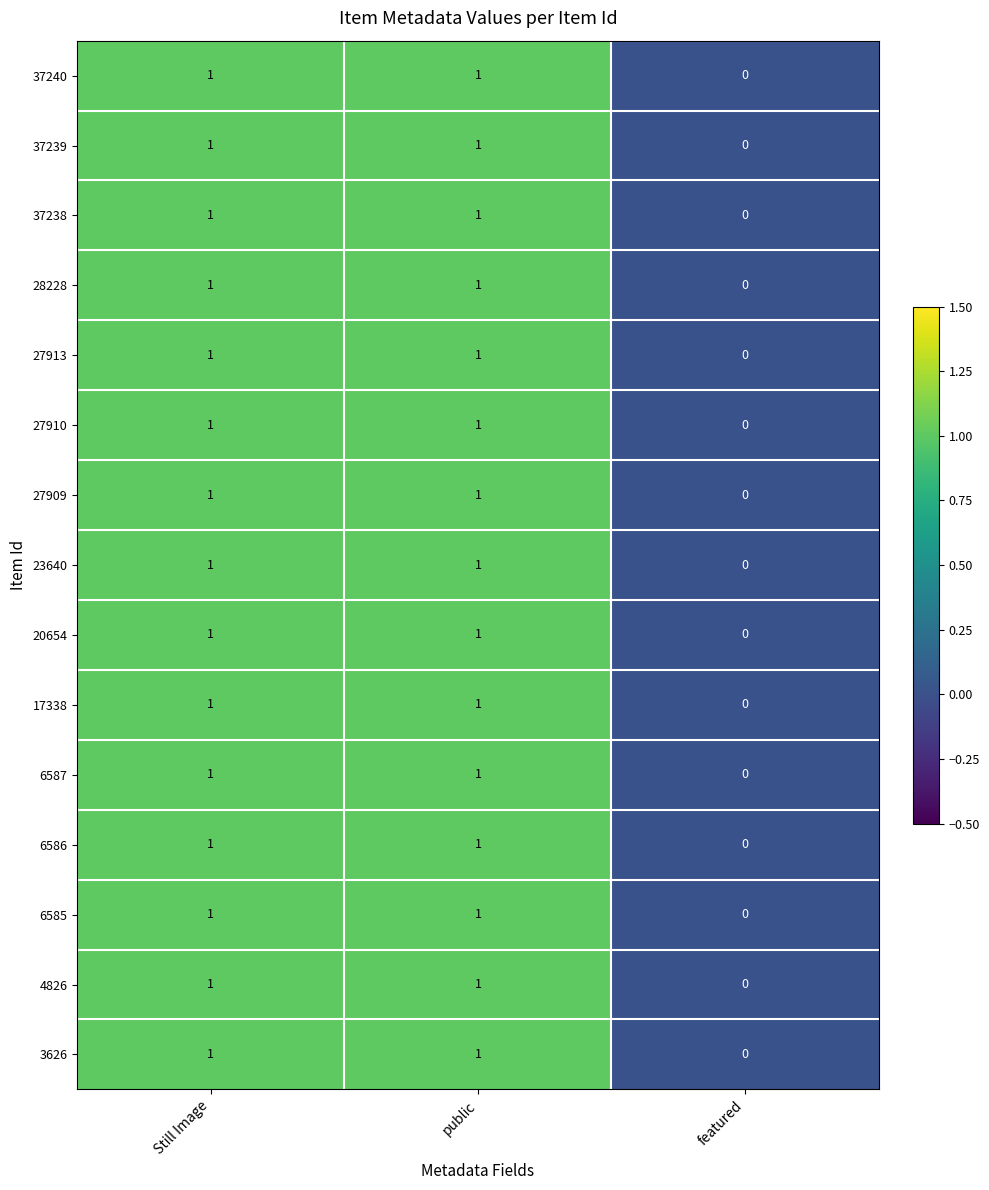

True or false: 37239 has a value of 1 at public.

True